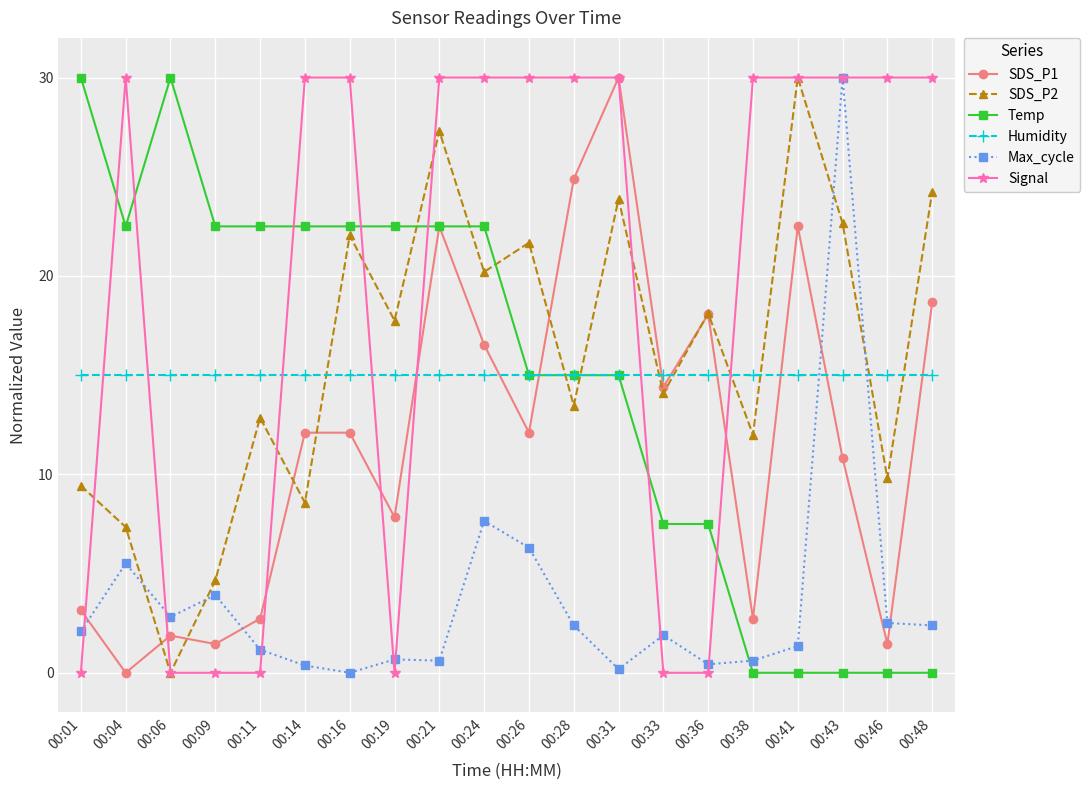

What is the value of the SDS_P1 point at the 5th from the left?

2.7